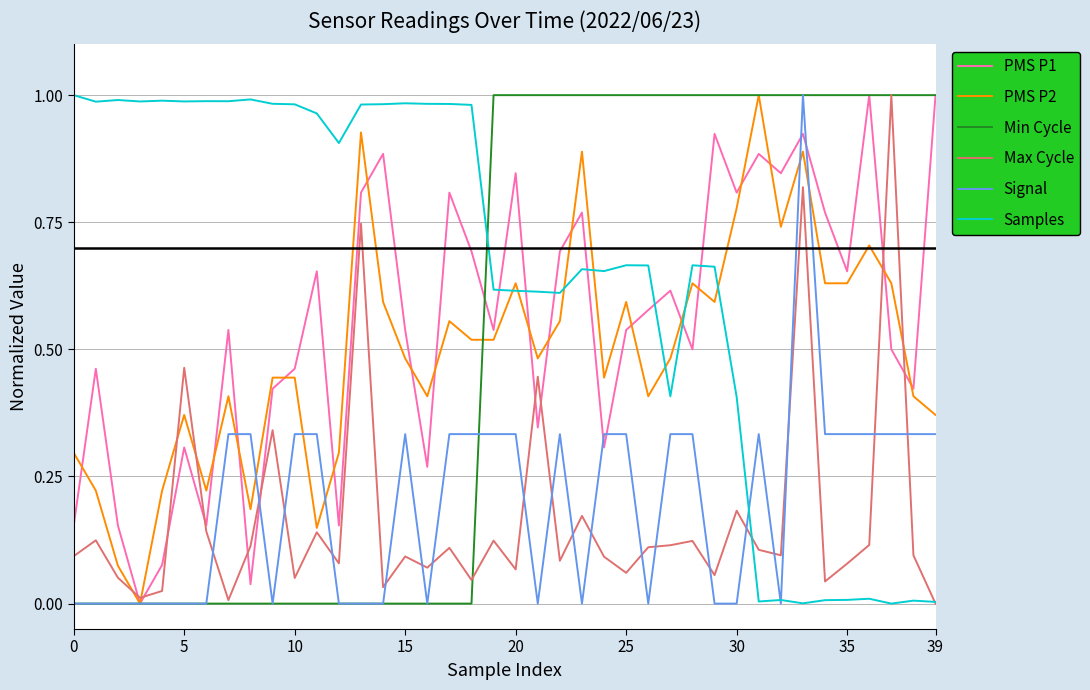

Which series has the largest total across all categories?

Samples